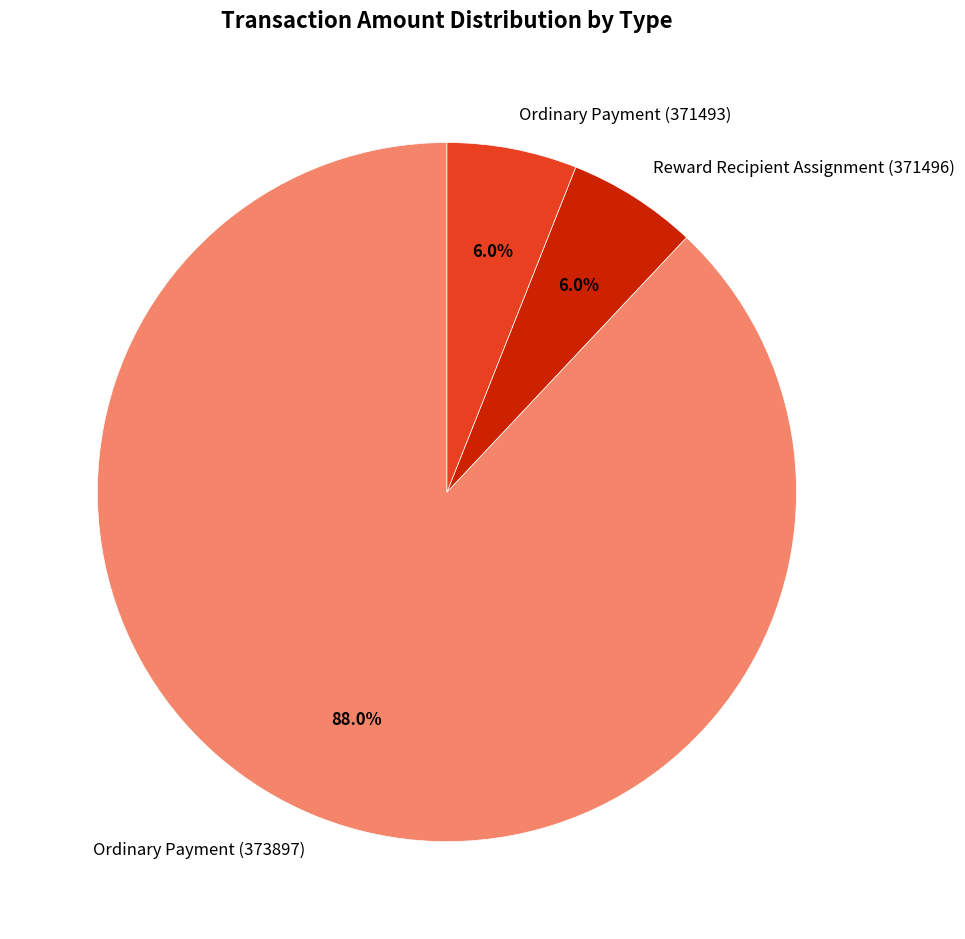

Which category has the biggest portion of the pie?

Ordinary Payment (373897)